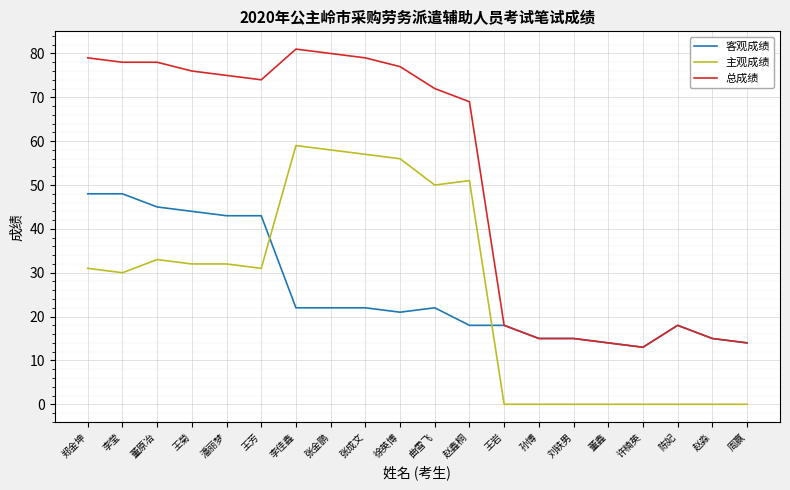

Reading left to right, transcribe all the data shown in this chart.

客观成绩: 48	48	45	44	43	43	22	22	22	21	22	18	18	15	15	14	13	18	15	14
主观成绩: 31	30	33	32	32	31	59	58	57	56	50	51	0	0	0	0	0	0	0	0
总成绩: 79	78	78	76	75	74	81	80	79	77	72	69	18	15	15	14	13	18	15	14